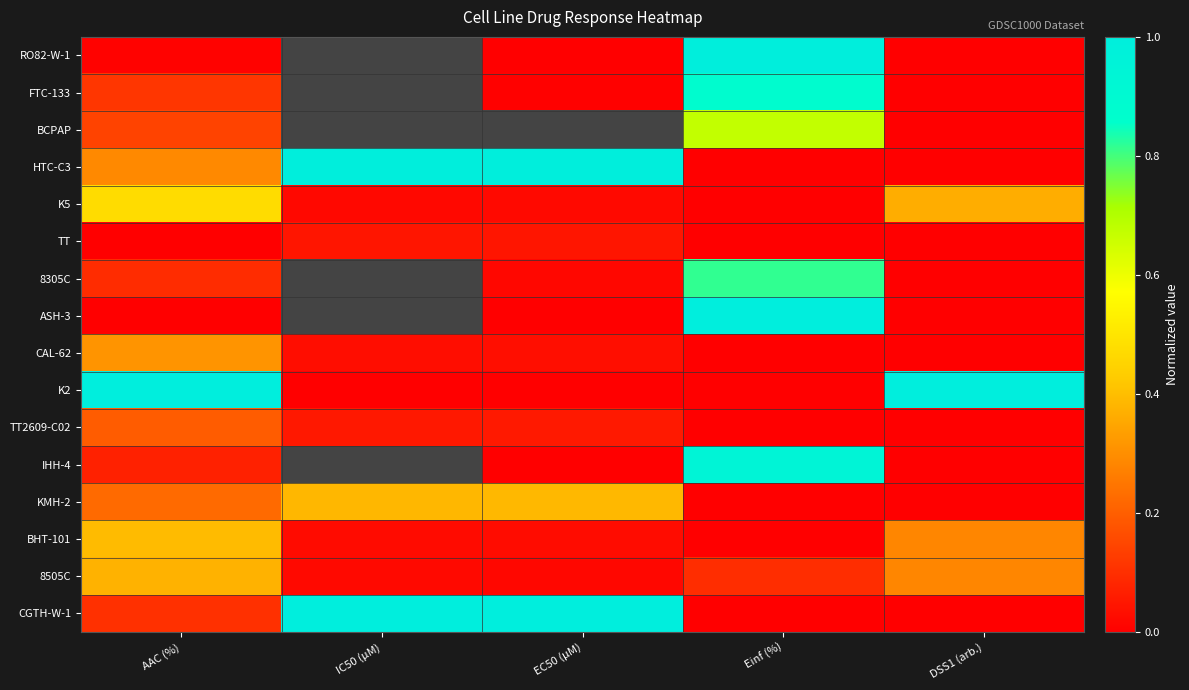

Is it true that FTC-133 equals 0.0 at DSS1 (arb.)?

True